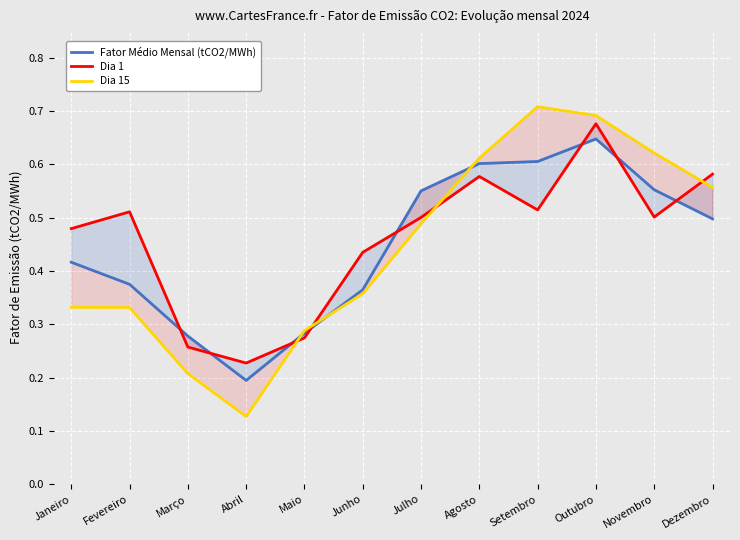

Is it true that Dia 1 equals 0.9 at Novembro?

False